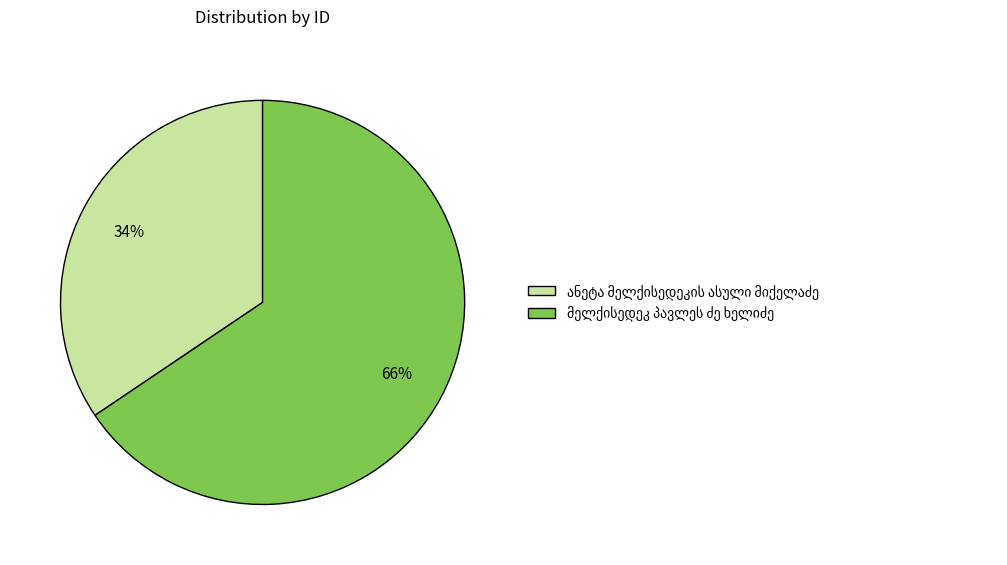

To the nearest percent, what is the average slice percentage?

50%